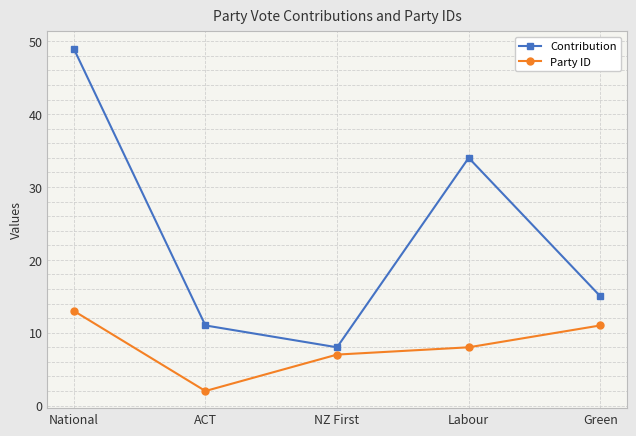

At NZ First, list the series in order from largest to smallest.

Contribution, Party ID